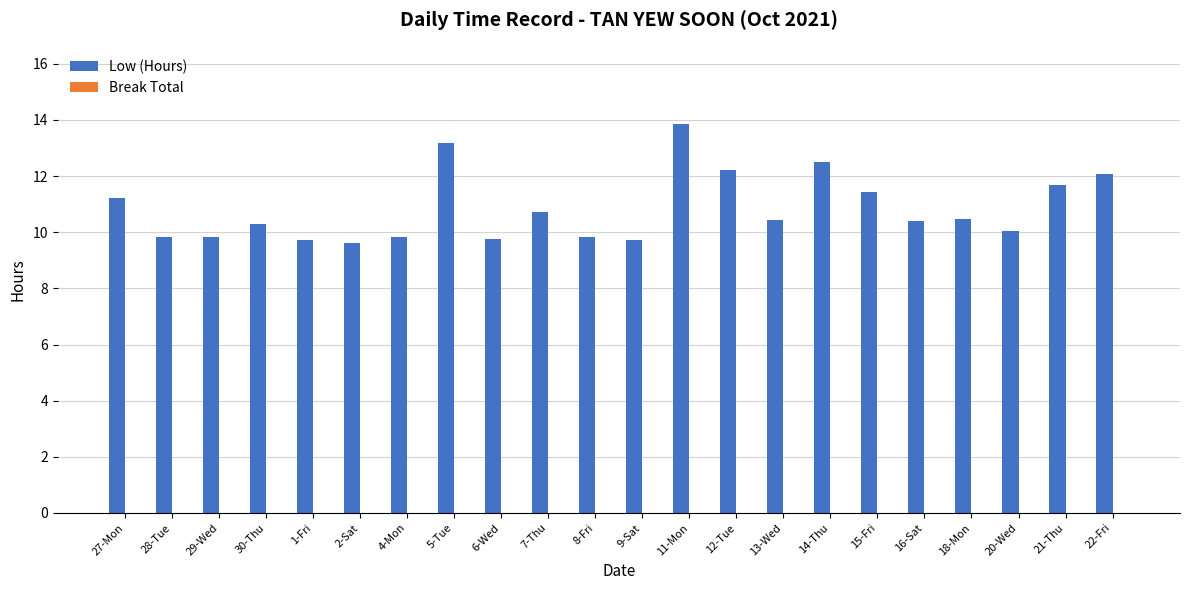

What is the change in value from 5-Tue to 22-Fri?

-1.1